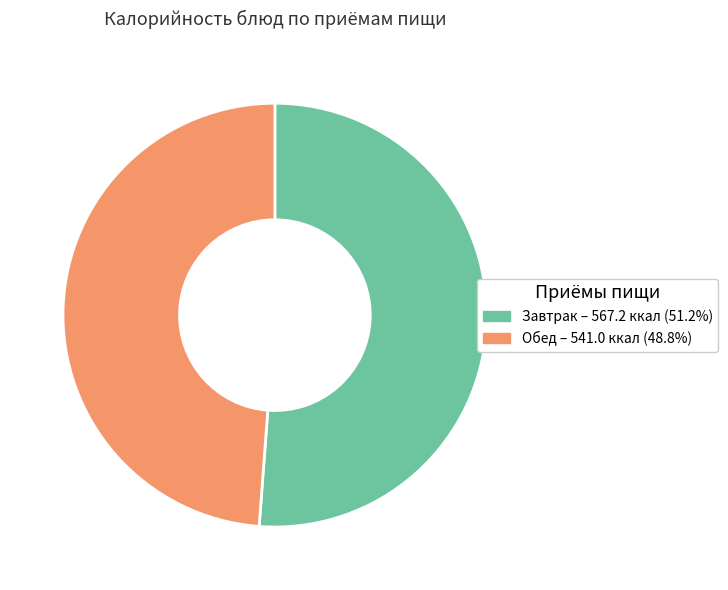

Is there a majority slice in this chart?

Yes